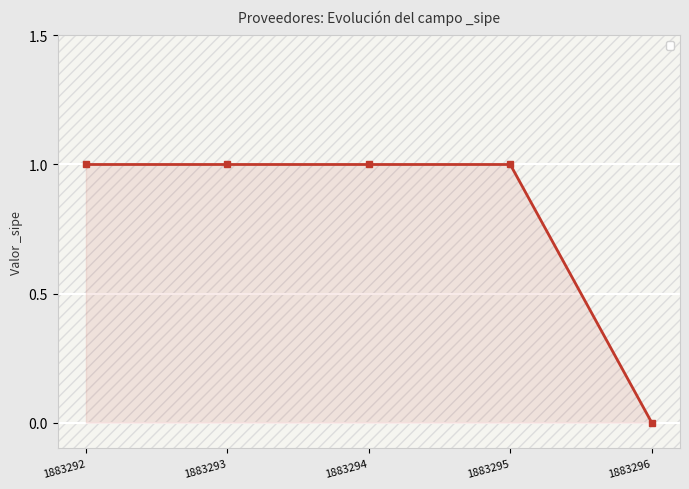

Is it true that the value at 1883293 is 1?

True